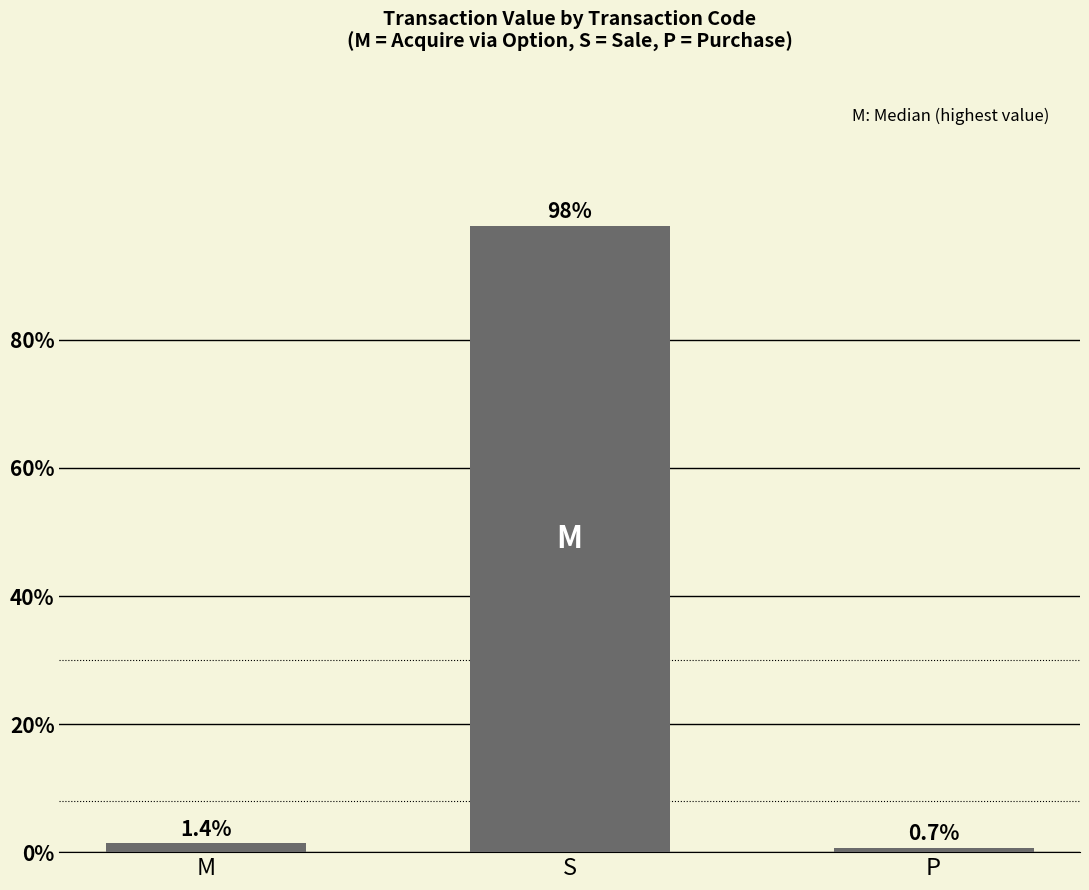

How many values exceed 1?

2